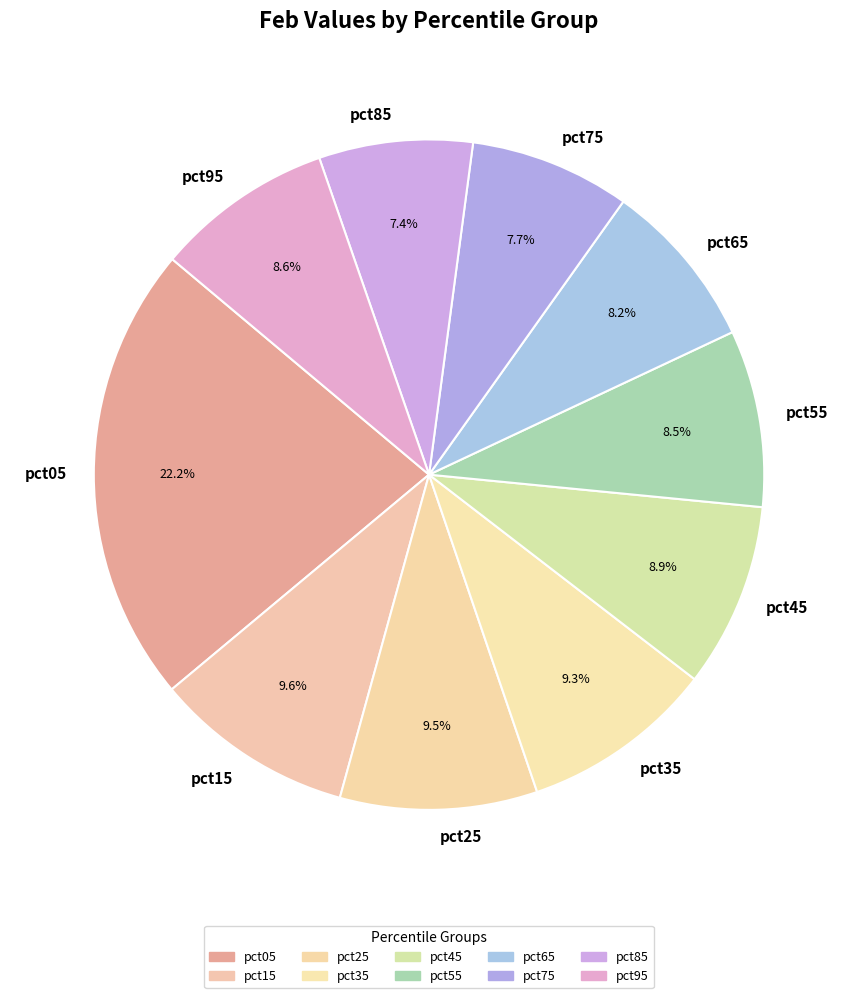

Between pct75 and pct15, which is larger?

pct15